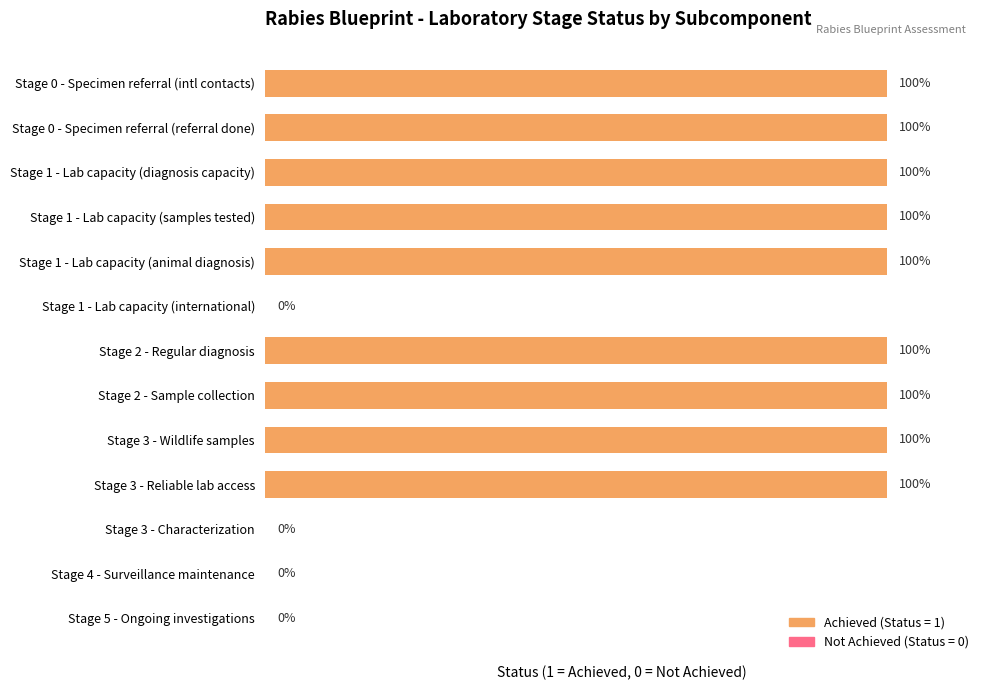

Are the bars horizontal?

Yes